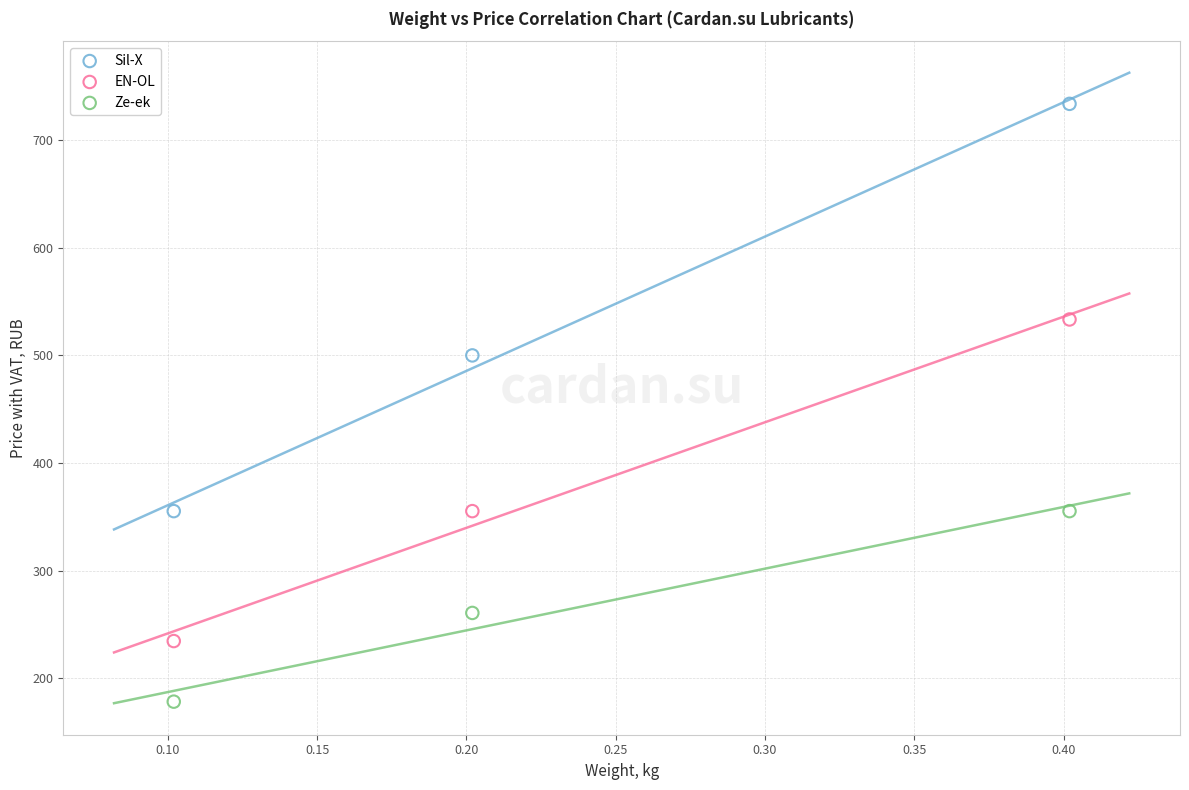

What are all the series names shown in the legend?

Sil-X, EN-OL, Ze-ek